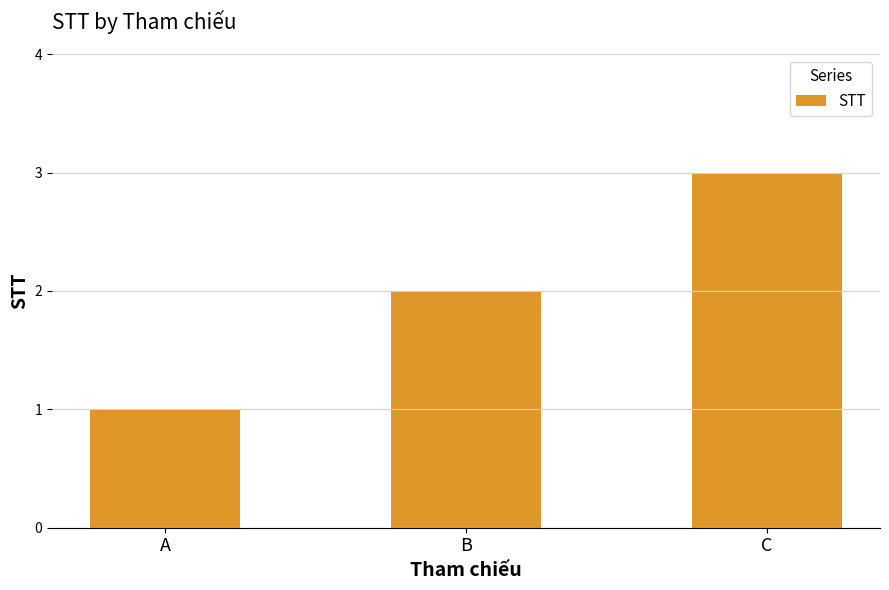

Between B and C, which is larger?

C